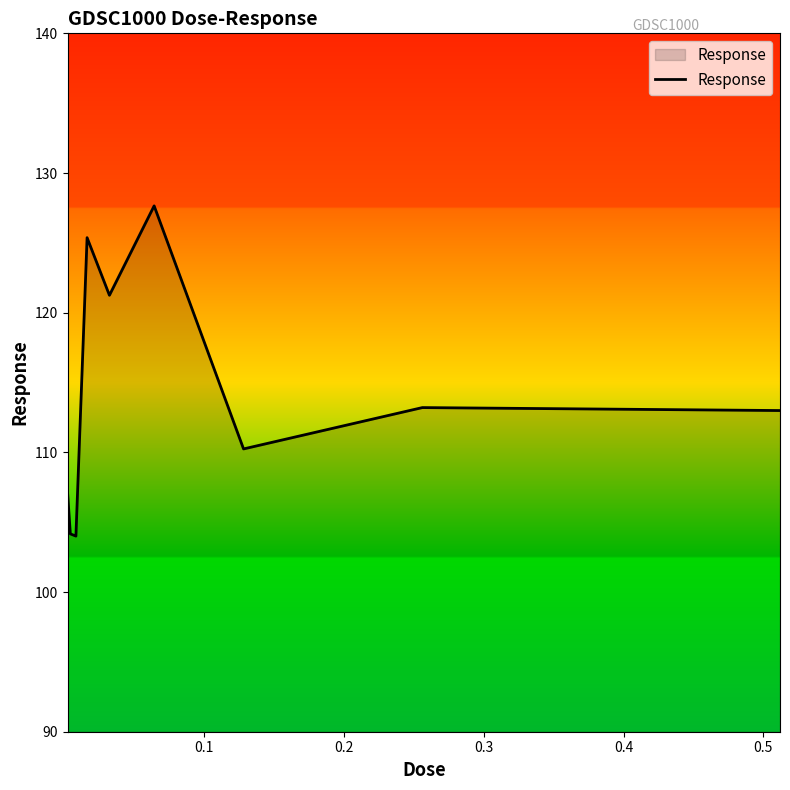

What is the minimum value shown in the chart?

104.0